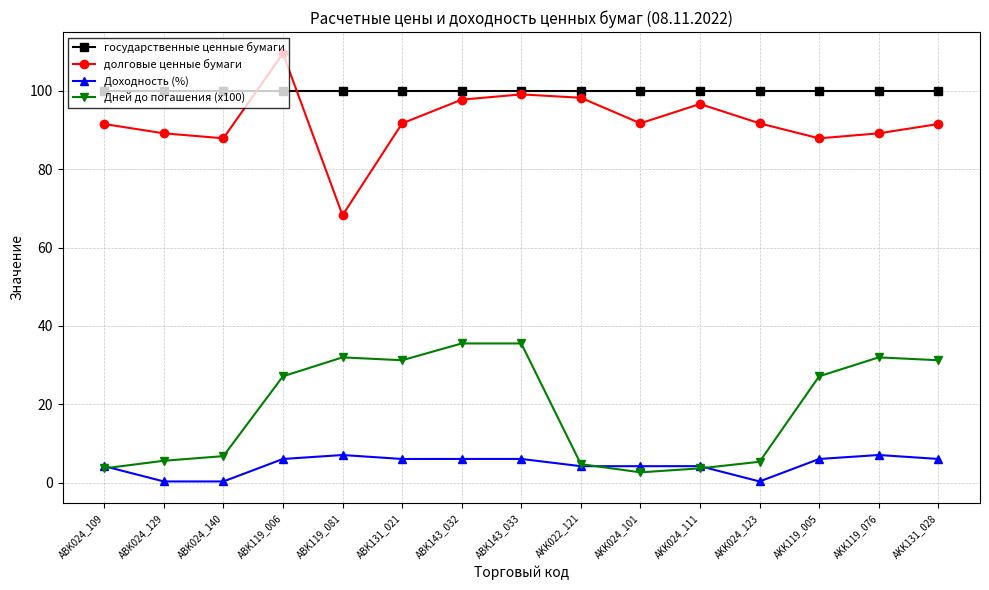

What position from the right is ABK131_021?

10